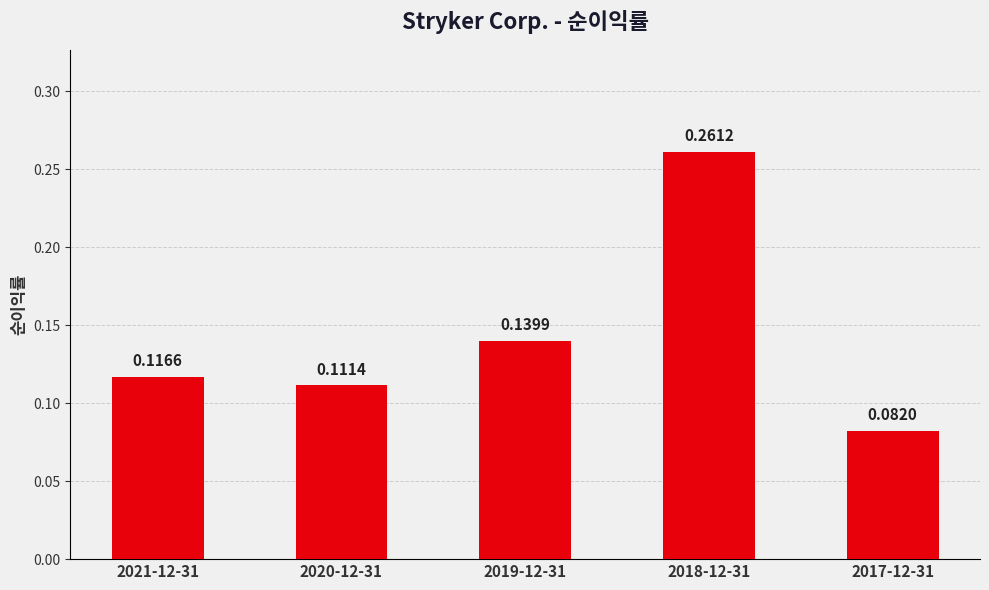

Which has a higher value, 2019-12-31 or 2021-12-31?

2019-12-31